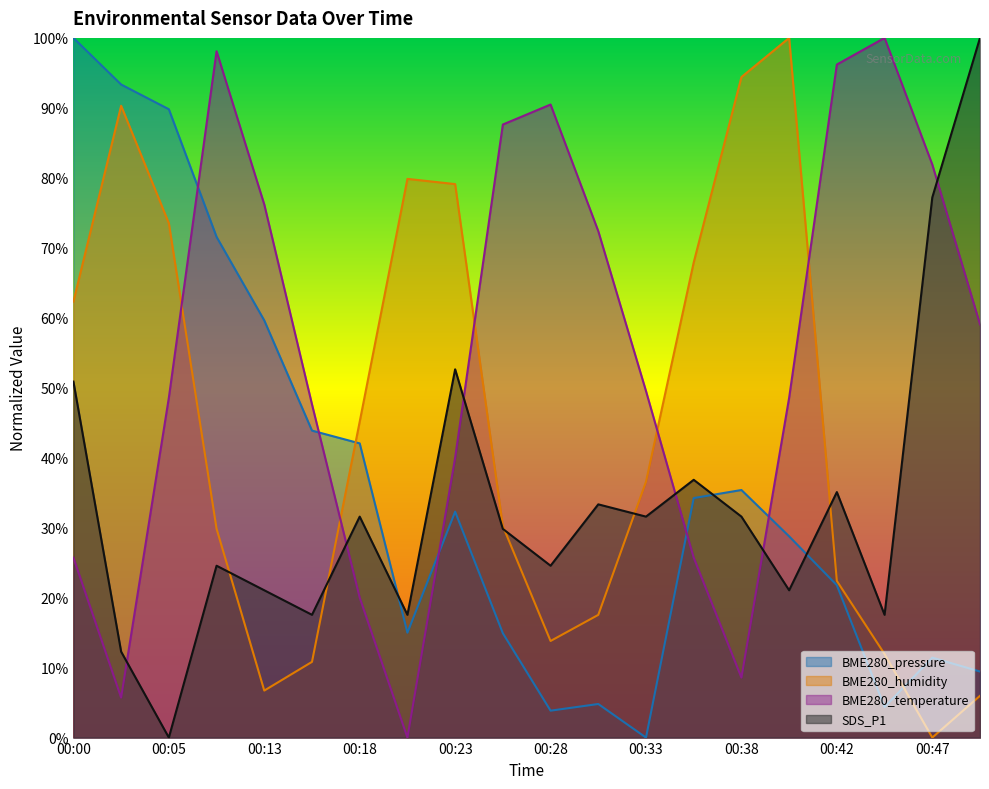

At 00:35, list the series in order from largest to smallest.

BME280_humidity, SDS_P1, BME280_pressure, BME280_temperature